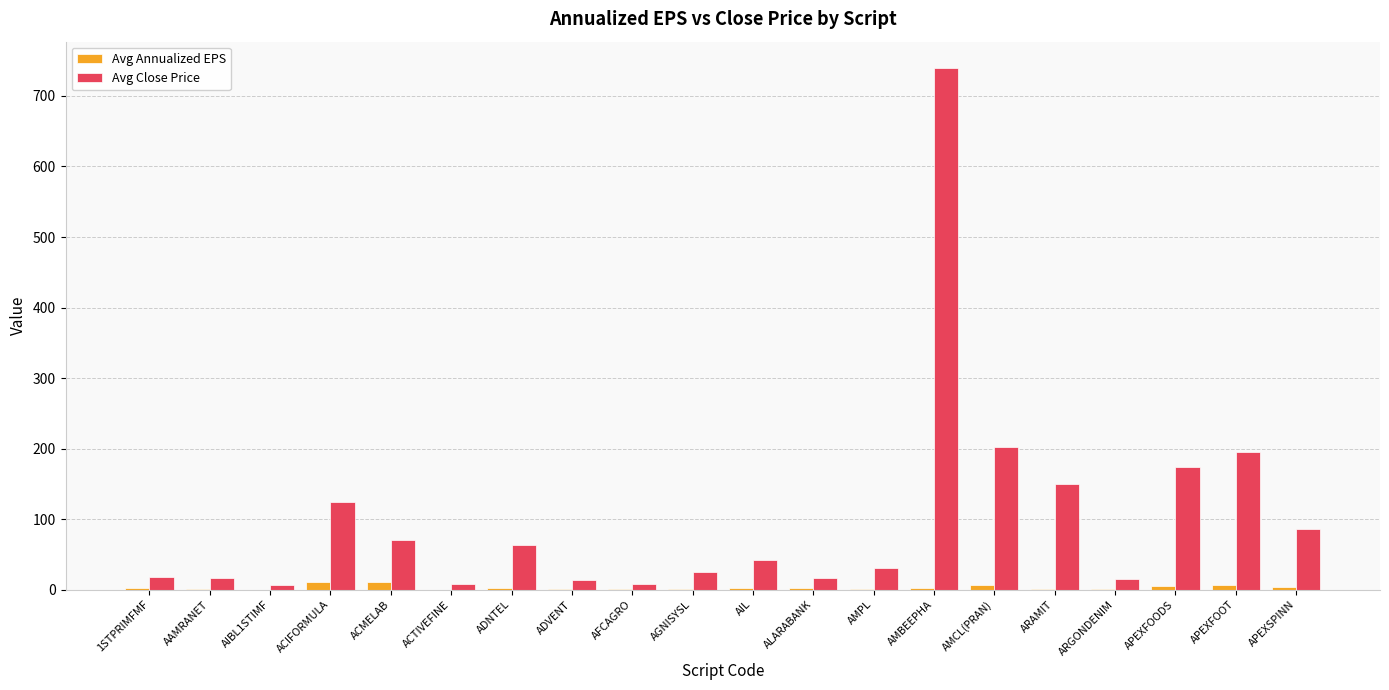

The value of Avg Close Price at ADVENT is 13.3. True or false?

True